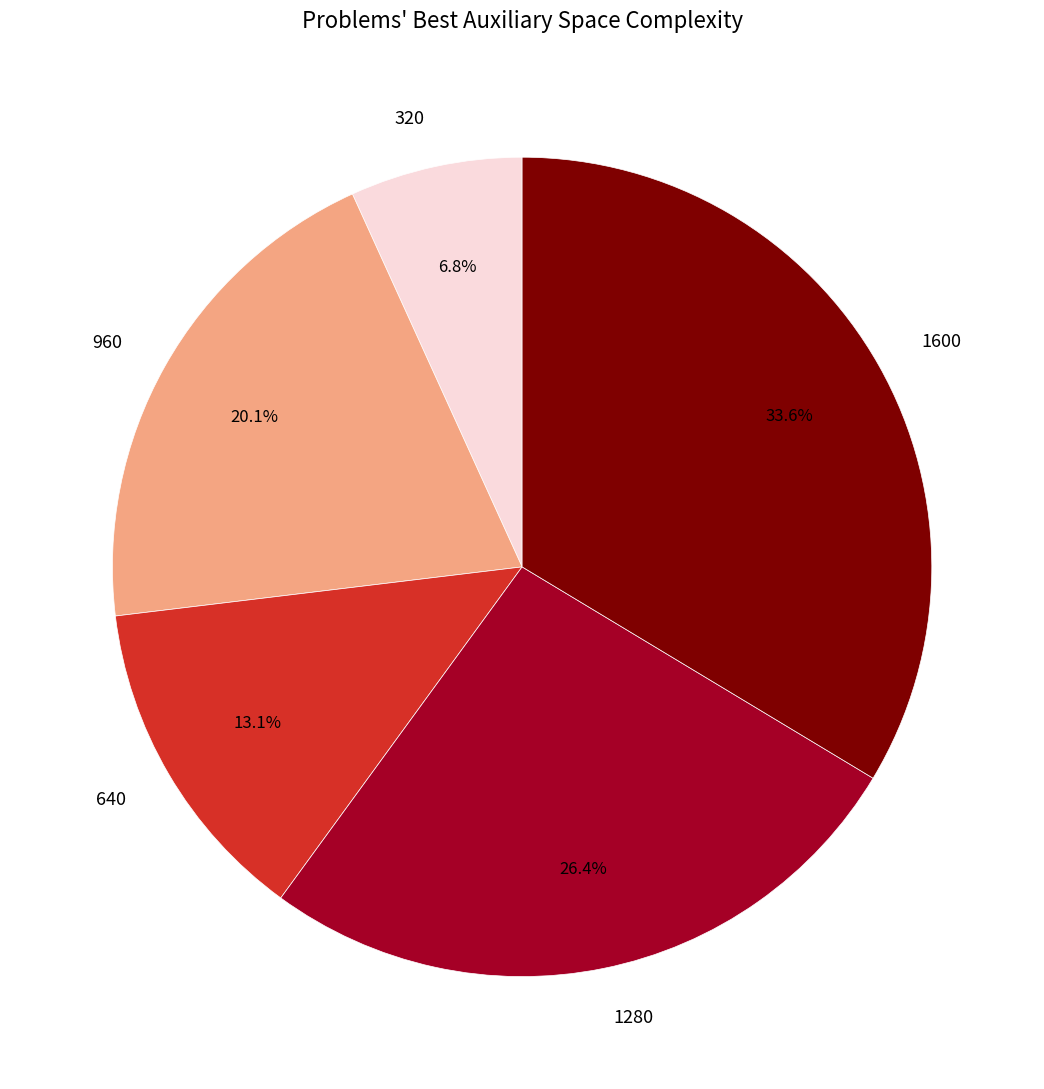

Combined, what portion of the pie is 960 and 320?

26.9%